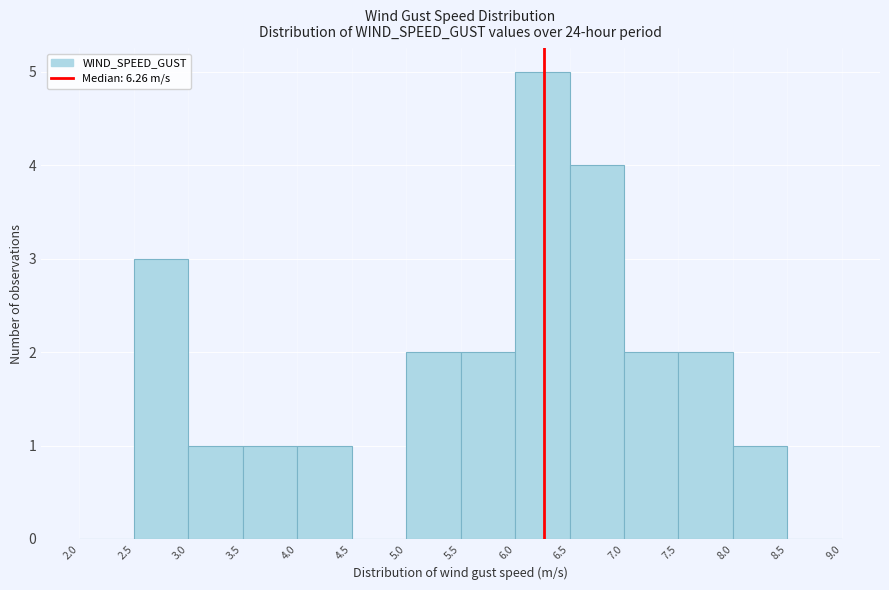

Which range on the x-axis has the tallest bar?

6.0 to 6.5